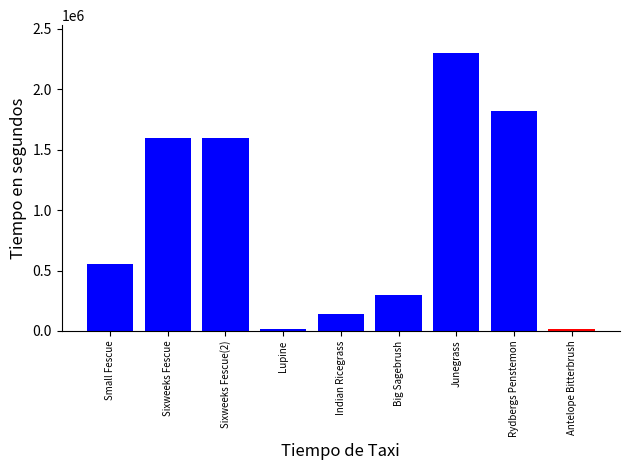

Rank the categories by value from highest to lowest.

Junegrass, Rydbergs Penstemon, Sixweeks Fescue, Sixweeks Fescue(2), Small Fescue, Big Sagebrush, Indian Ricegrass, Lupine, Antelope Bitterbrush